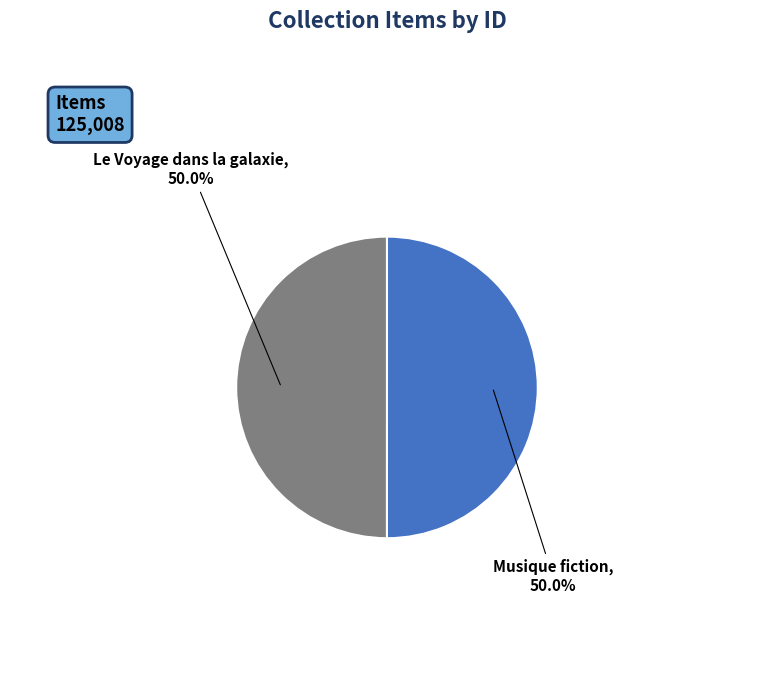

What percentage is the Musique fiction slice, to the nearest percent?

50%